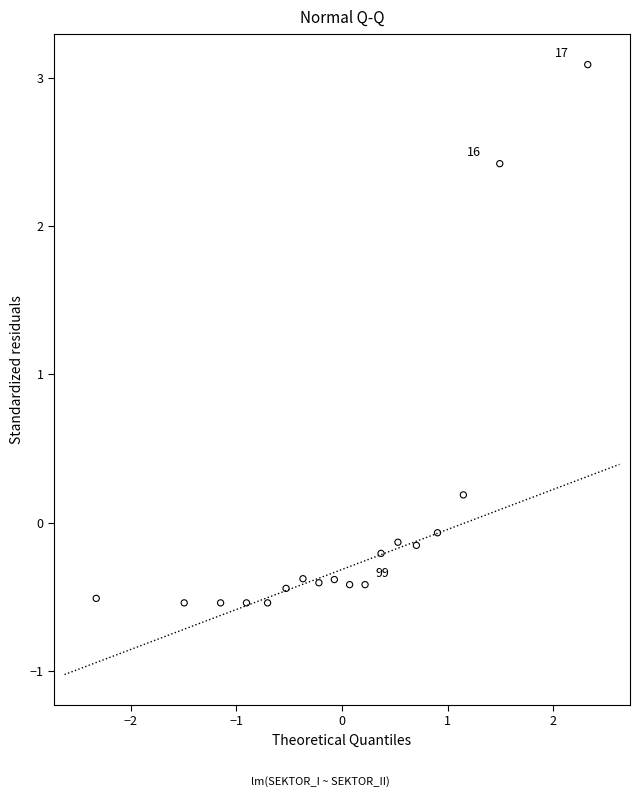

What is the range of Y values (max minus min)?

3.6